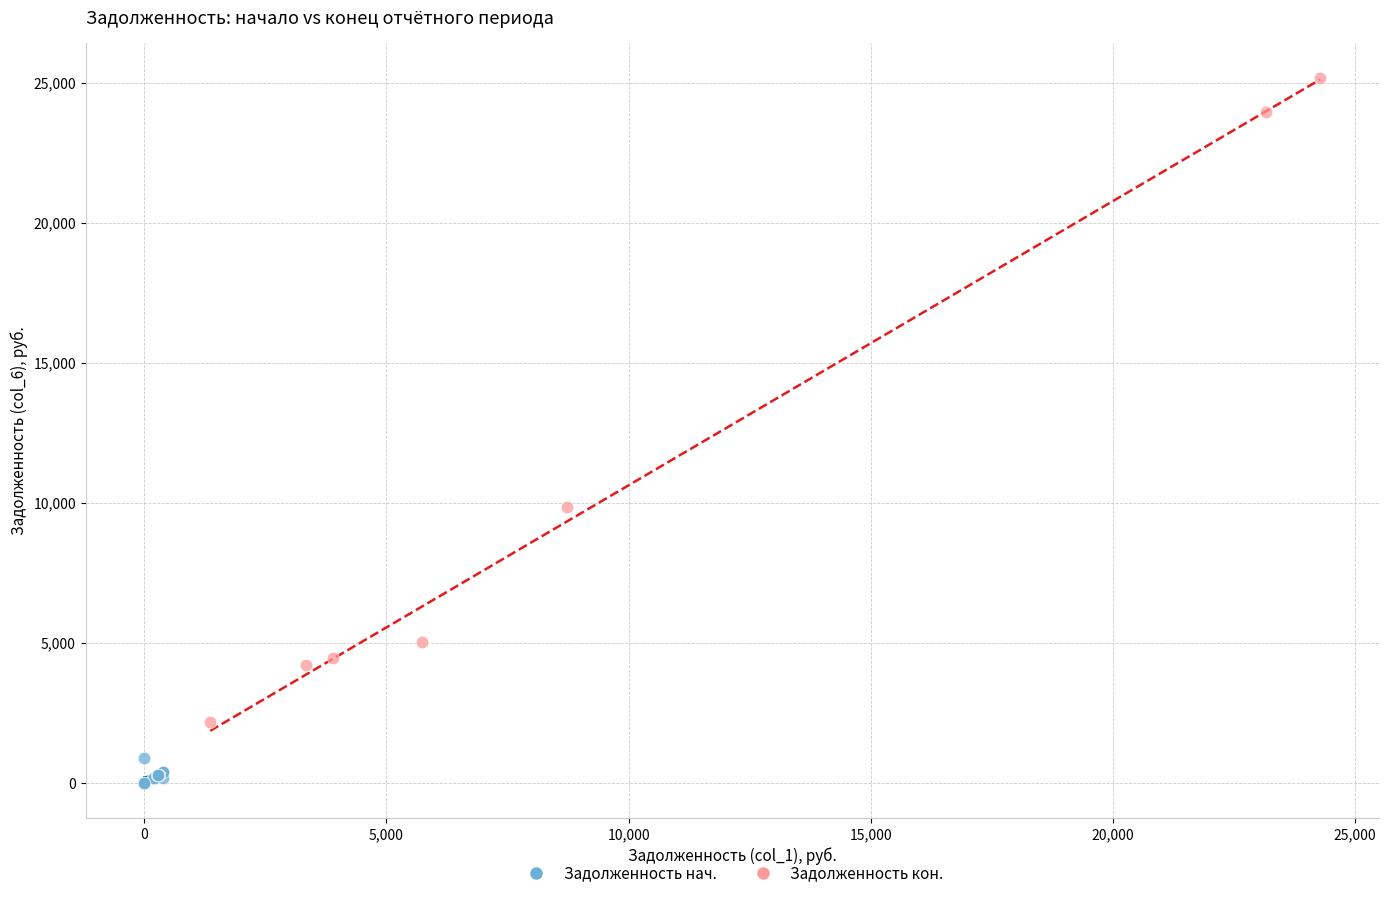

Which series reaches the maximum Y coordinate?

Задолженность кон.